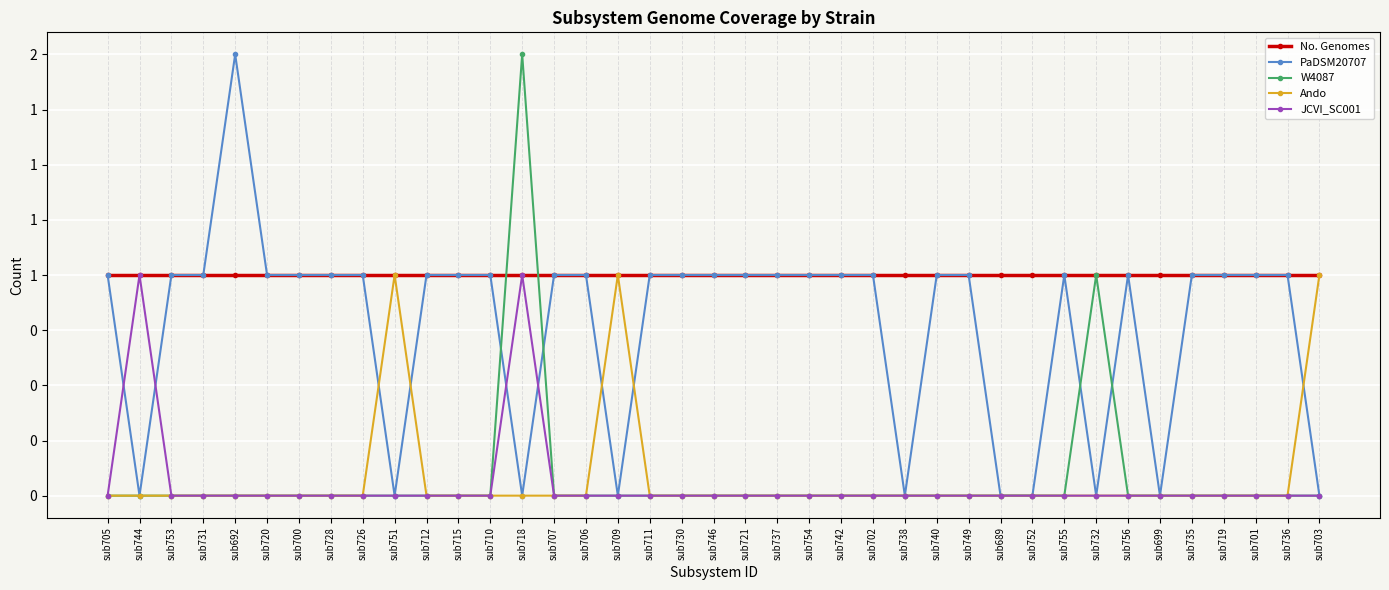

What are all the series names shown in the legend?

No. Genomes, PaDSM20707, W4087, Ando, JCVI_SC001